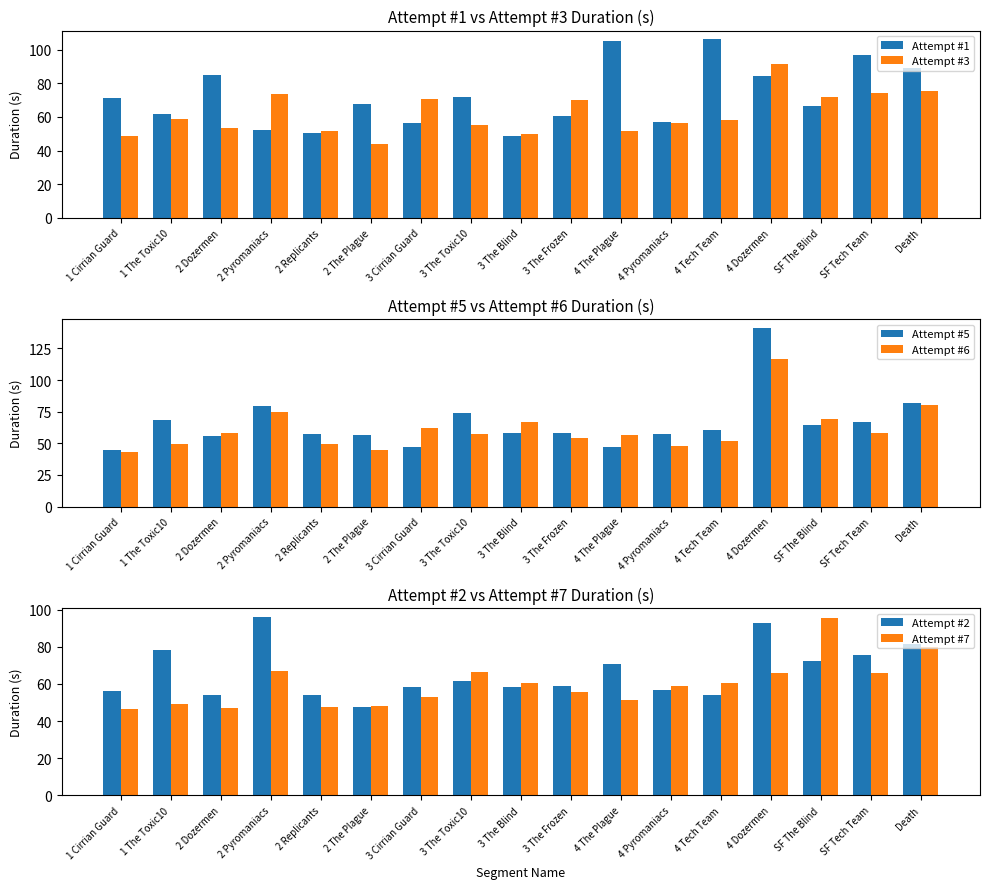

What is the difference between the second highest and second lowest values in the Attempt #1 series?

54.8